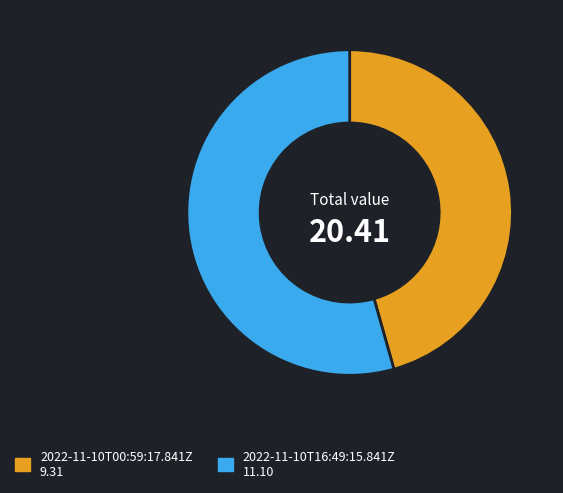

Does any single category account for the majority?

Yes